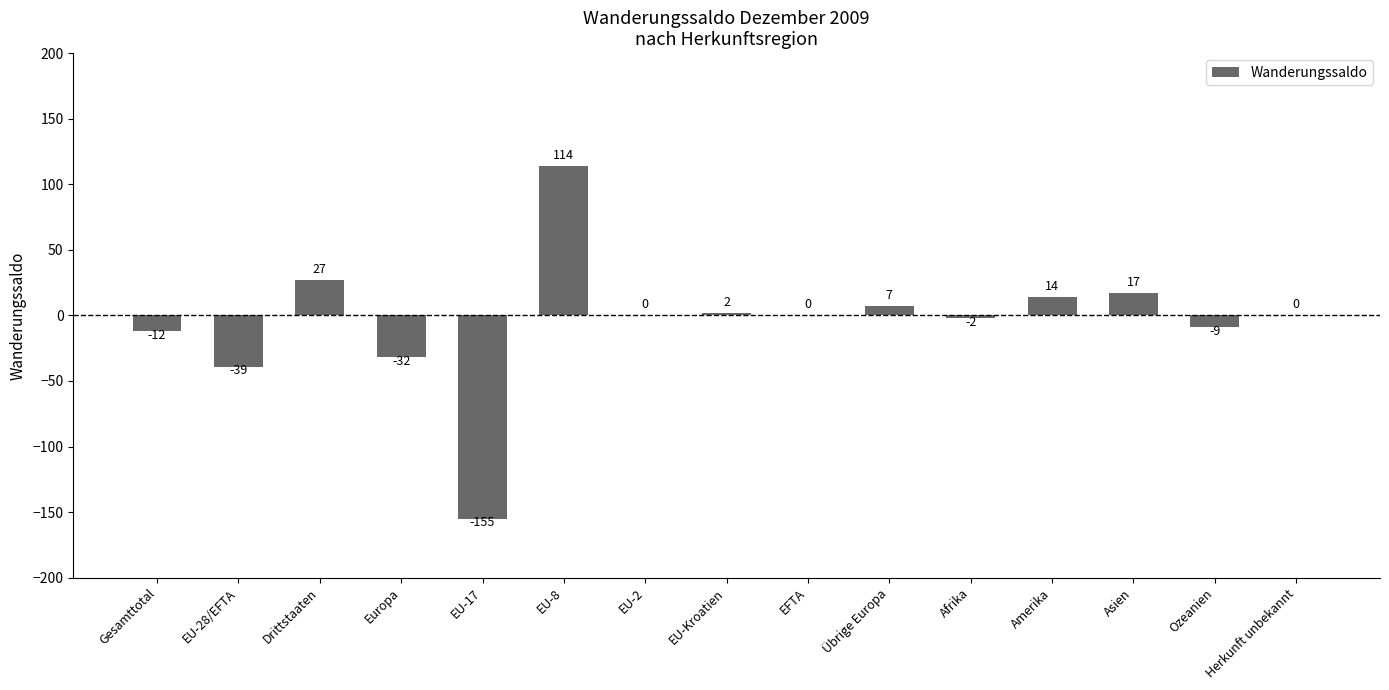

What value does the data have at Afrika?

-2